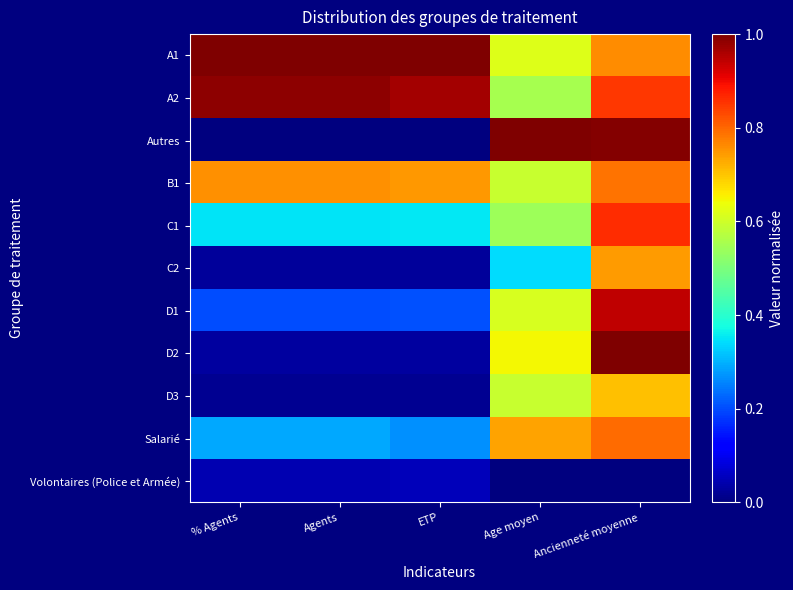

How many series are shown in this chart?

11